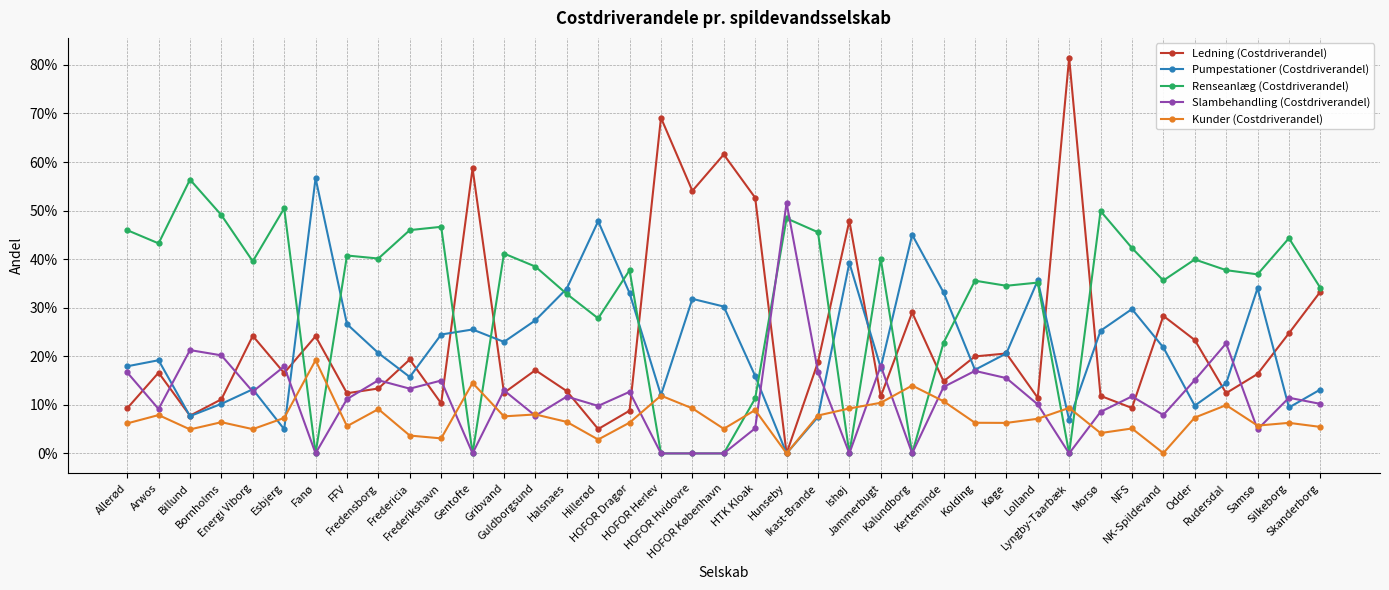

What are all the series names shown in the legend?

Ledning (Costdriverandel), Pumpestationer (Costdriverandel), Renseanlæg (Costdriverandel), Slambehandling (Costdriverandel), Kunder (Costdriverandel)